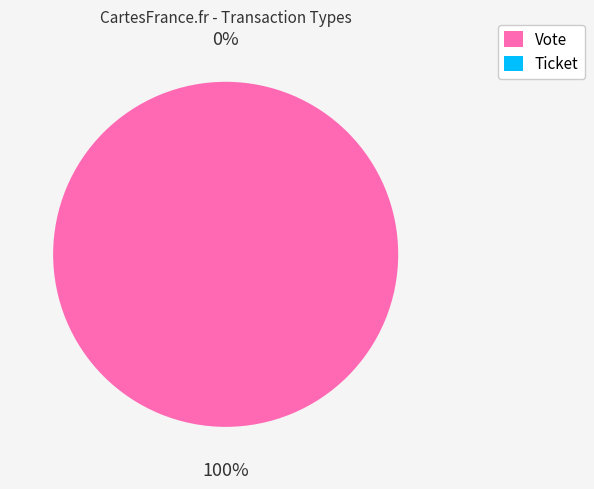

Does any single category account for the majority?

Yes